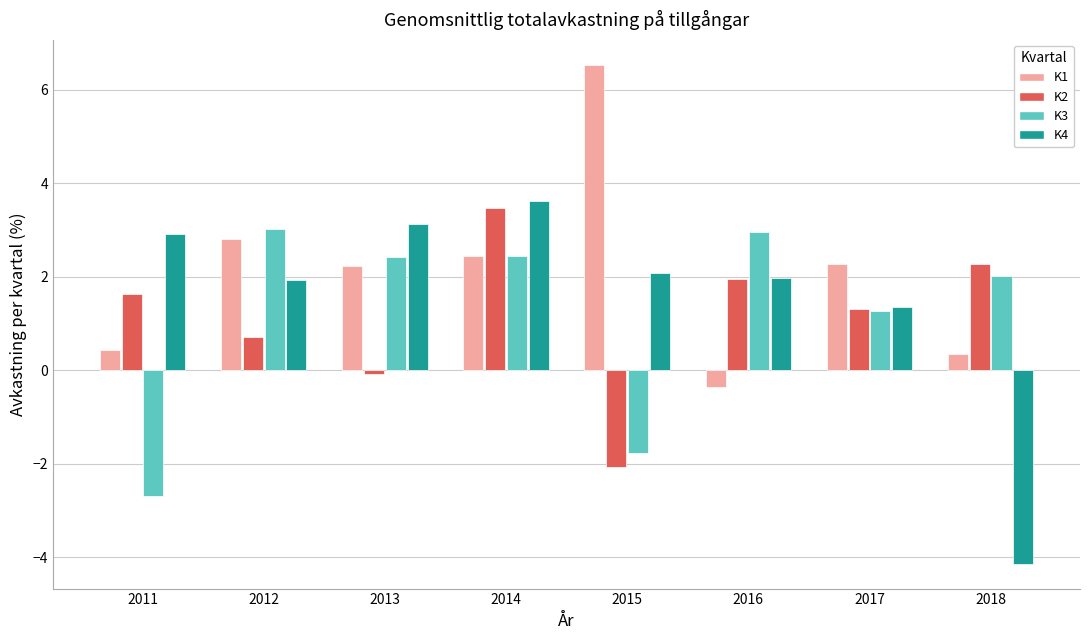

Rank the categories by K2 value from lowest to highest.

2015, 2013, 2012, 2017, 2011, 2016, 2018, 2014